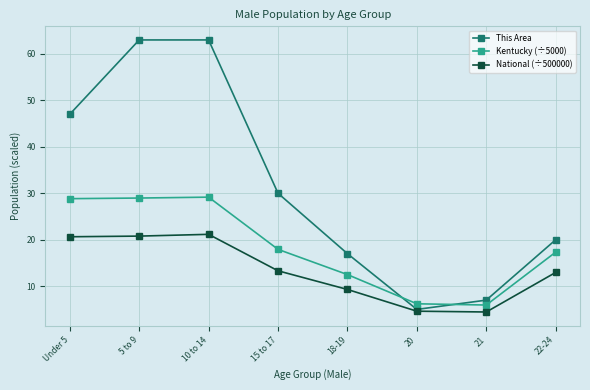

What is the value of the National (÷500000) point at the 5th from the left?

9.3